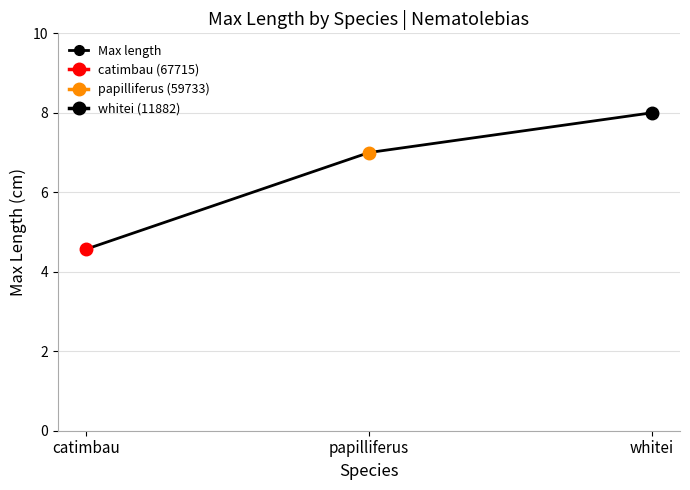

Reading left to right, what are all the values shown in this chart?

catimbau=4.6	papilliferus=7.0	whitei=8.0